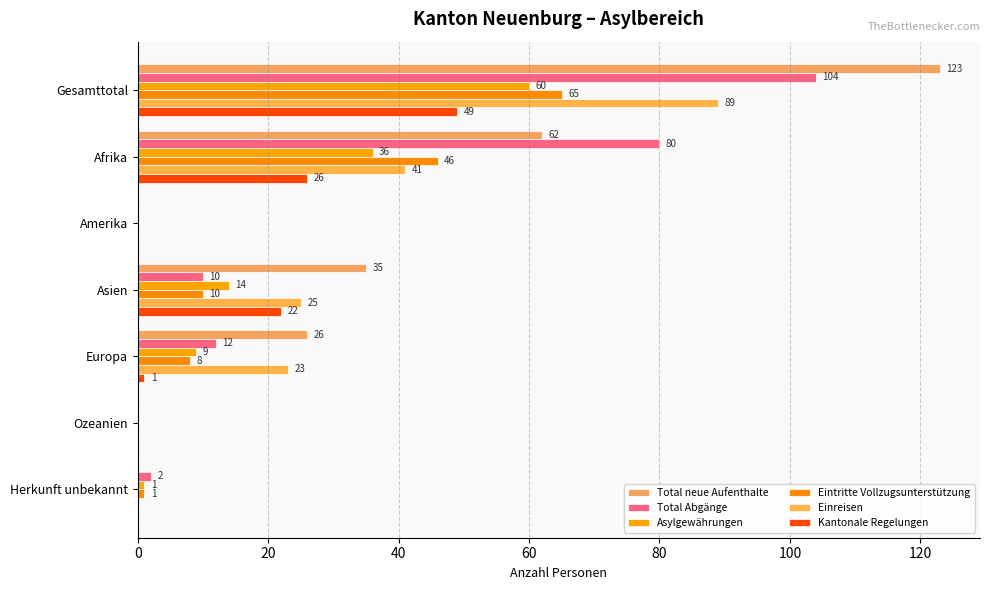

What are all the series names shown in the legend?

Total neue Aufenthalte, Total Abgänge, Asylgewährungen, Eintritte Vollzugsunterstützung, Einreisen, Kantonale Regelungen